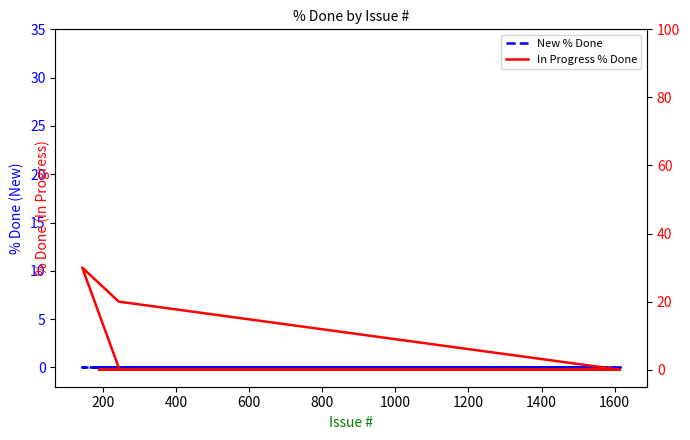

True or false: New % Done and In Progress % Done cross at least once.

False